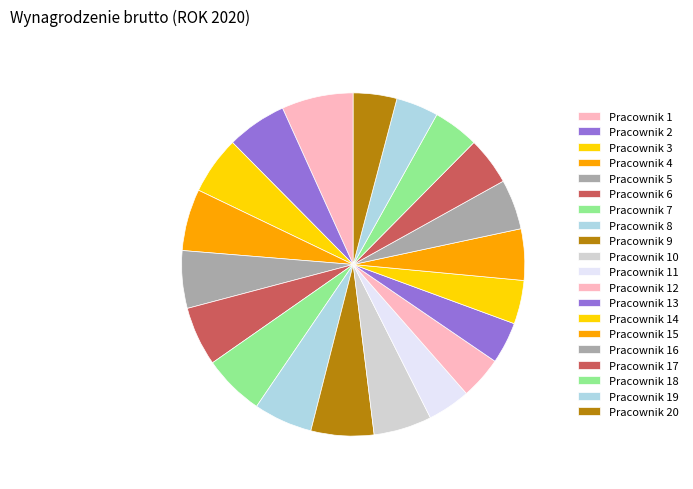

To the nearest percent, what is the average slice percentage?

5%